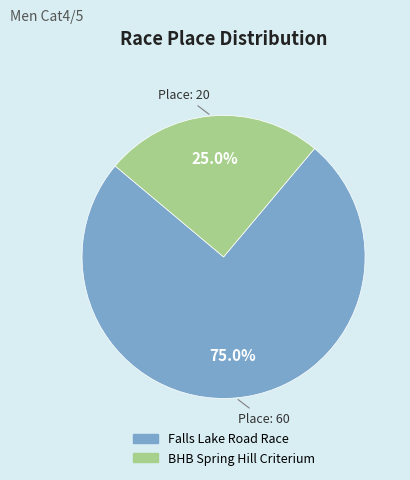

Is there any slice that represents more than half of the pie?

Yes